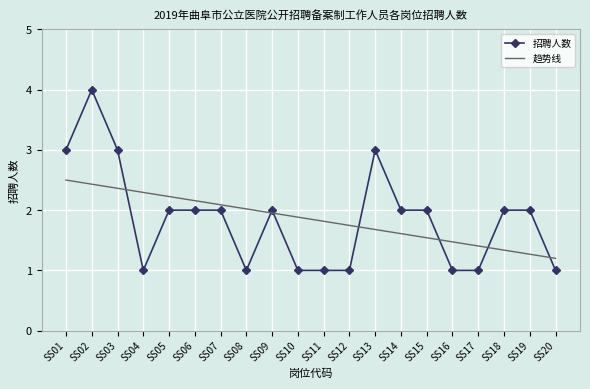

List the series in order of their peak value, lowest first.

趋势线, 招聘人数